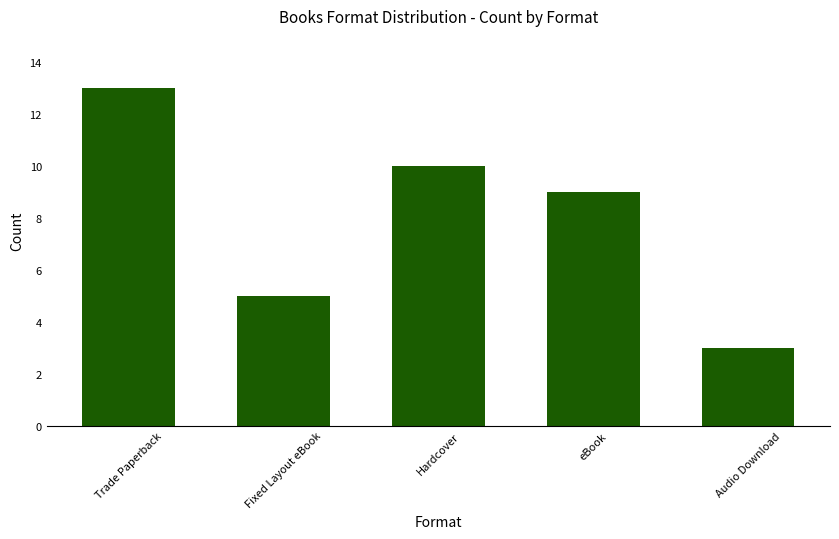

Read the value at Fixed Layout eBook.

5